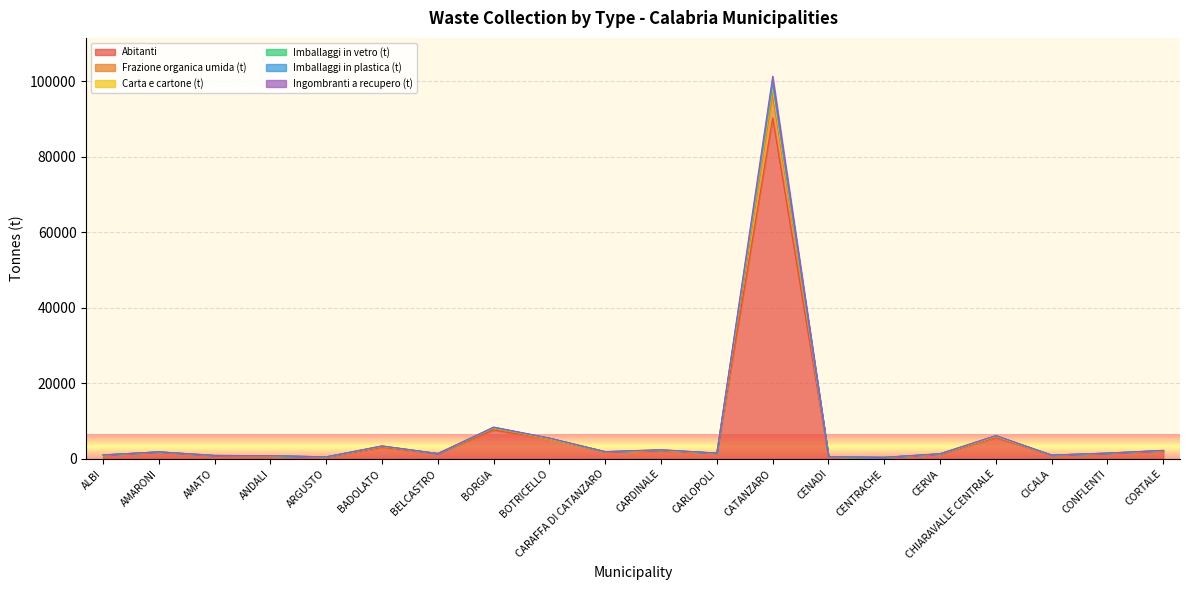

Which category has the highest value in the Abitanti series?

CATANZARO